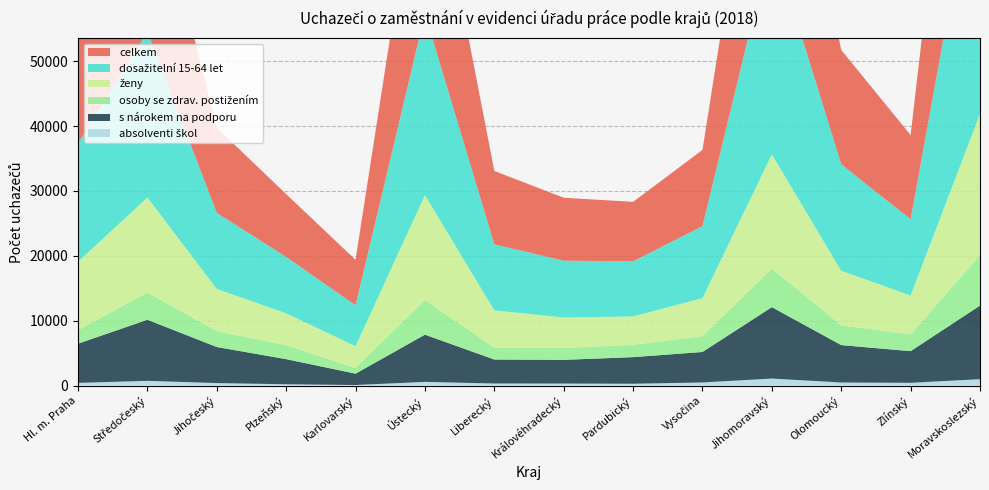

Reading right to left, list all the values displayed in this chart.

ženy: Moravskoslezský=21788	Zlínský=6001	Olomoucký=8423	Jihomoravský=17603	Vysočina=5872	Pardubický=4381	Královéhradecký=4705	Liberecký=5754	Ústecký=16167	Karlovarský=3369	Plzeňský=4926	Jihočeský=6509	Středočeský=14661	Hl. m. Praha=10550
dosažitelní 15-64 let: Moravskoslezský=42602	Zlínský=11748	Olomoucký=16418	Jihomoravský=33029	Vysočina=11091	Pardubický=8499	Královéhradecký=8754	Liberecký=10167	Ústecký=27965	Karlovarský=6300	Plzeňský=8690	Jihočeský=11722	Středočeský=25533	Hl. m. Praha=18255
osoby se zdrav. postižením: Moravskoslezský=7768	Zlínský=2583	Olomoucký=3035	Jihomoravský=5951	Vysočina=2432	Pardubický=1896	Královéhradecký=1823	Liberecký=1831	Ústecký=5351	Karlovarský=862	Plzeňský=2143	Jihočeský=2448	Středočeský=4190	Hl. m. Praha=2086
absolventi škol: Moravskoslezský=981	Zlínský=424	Olomoucký=470	Jihomoravský=1080	Vysočina=478	Pardubický=278	Královéhradecký=307	Liberecký=315	Ústecký=569	Karlovarský=79	Plzeňský=194	Jihočeský=382	Středočeský=725	Hl. m. Praha=414
s nárokem na podporu: Moravskoslezský=11349	Zlínský=4877	Olomoucký=5768	Jihomoravský=11006	Vysočina=4699	Pardubický=4102	Královéhradecký=3655	Liberecký=3699	Ústecký=7275	Karlovarský=1754	Plzeňský=3876	Jihočeský=5560	Středočeský=9419	Hl. m. Praha=6042
celkem: Moravskoslezský=46563	Zlínský=12982	Olomoucký=17618	Jihomoravský=35497	Vysočina=11751	Pardubický=9165	Královéhradecký=9711	Liberecký=11317	Ústecký=30880	Karlovarský=7021	Plzeňský=9683	Jihočeský=13124	Středočeský=27847	Hl. m. Praha=20449